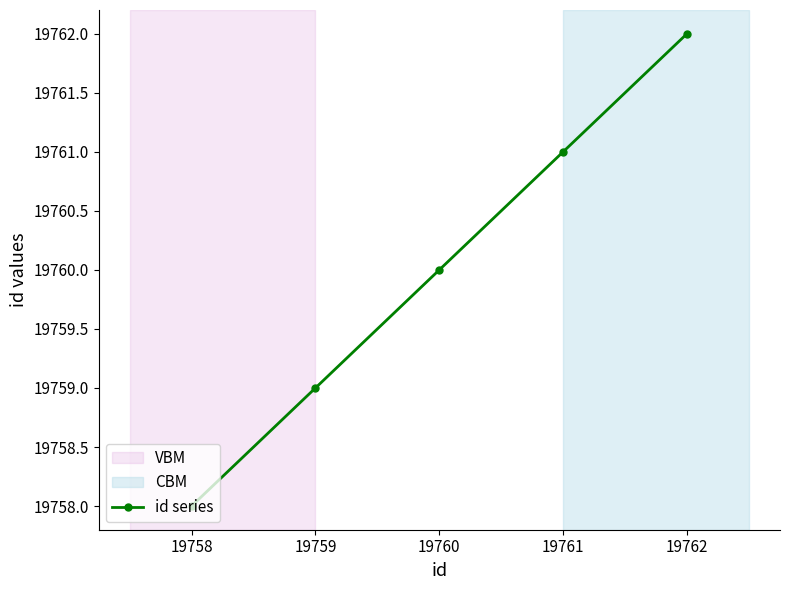

List the labels in order of value, largest first.

19762, 19761, 19760, 19759, 19758